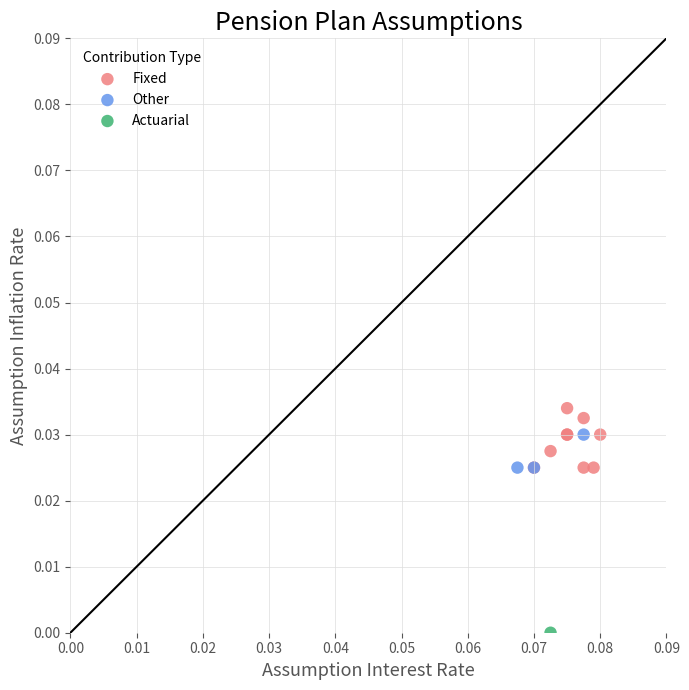

What are all the series names shown in the legend?

Fixed, Other, Actuarial